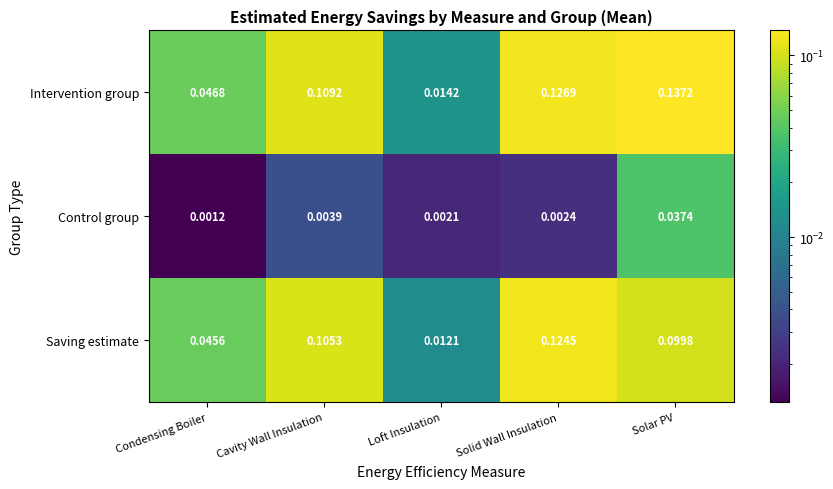

Where is Intervention group nearest to the value 0?

Loft Insulation